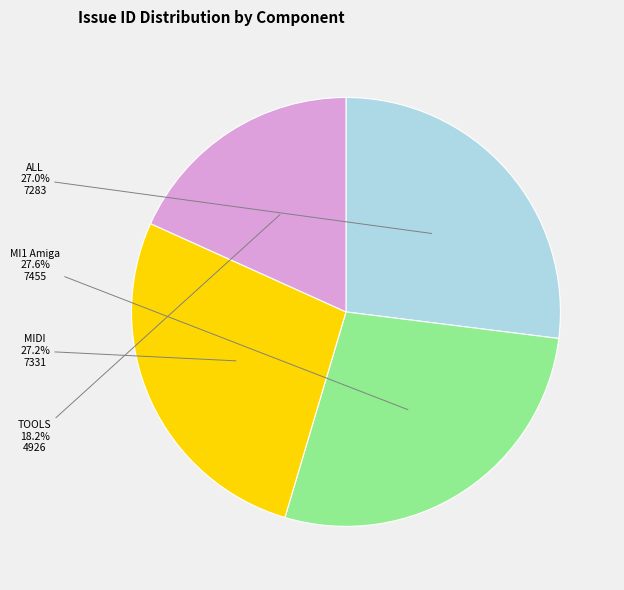

Is there any slice that represents more than half of the pie?

No